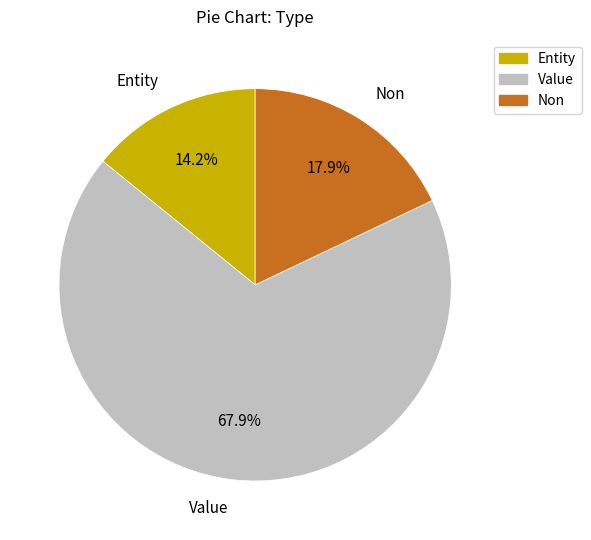

How many segments does this pie chart have?

3